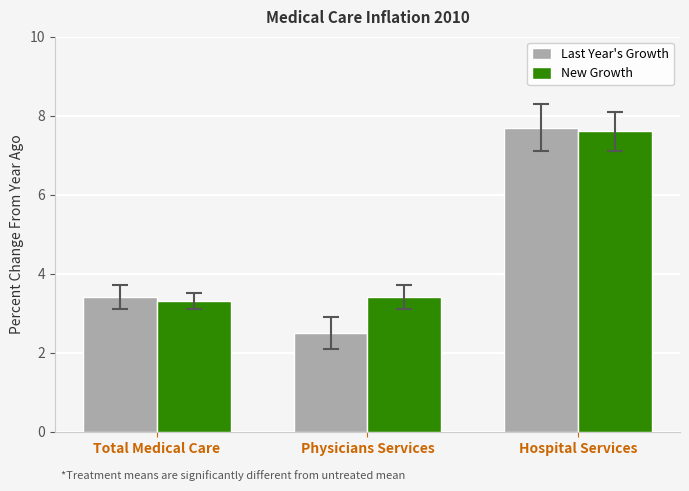

Which series has the largest range (max minus min)?

Last Year's Growth